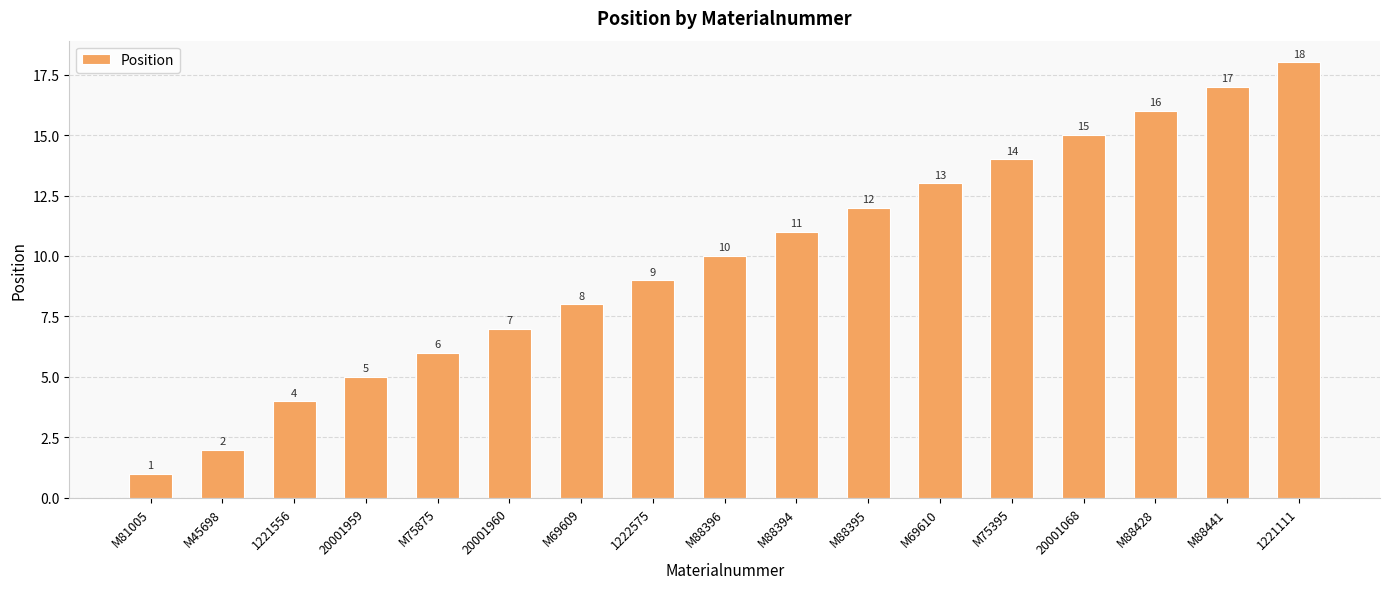

What is the difference between the second highest and minimum values?

16